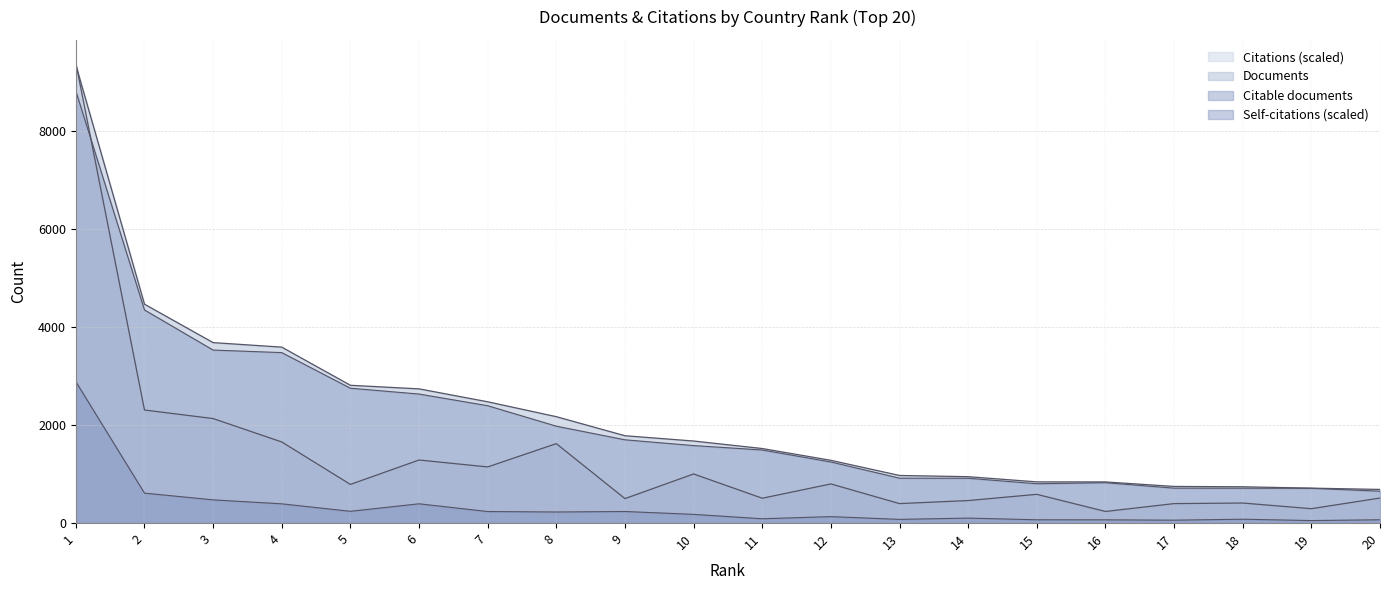

How many data points in Self-citations are less than 177?

10